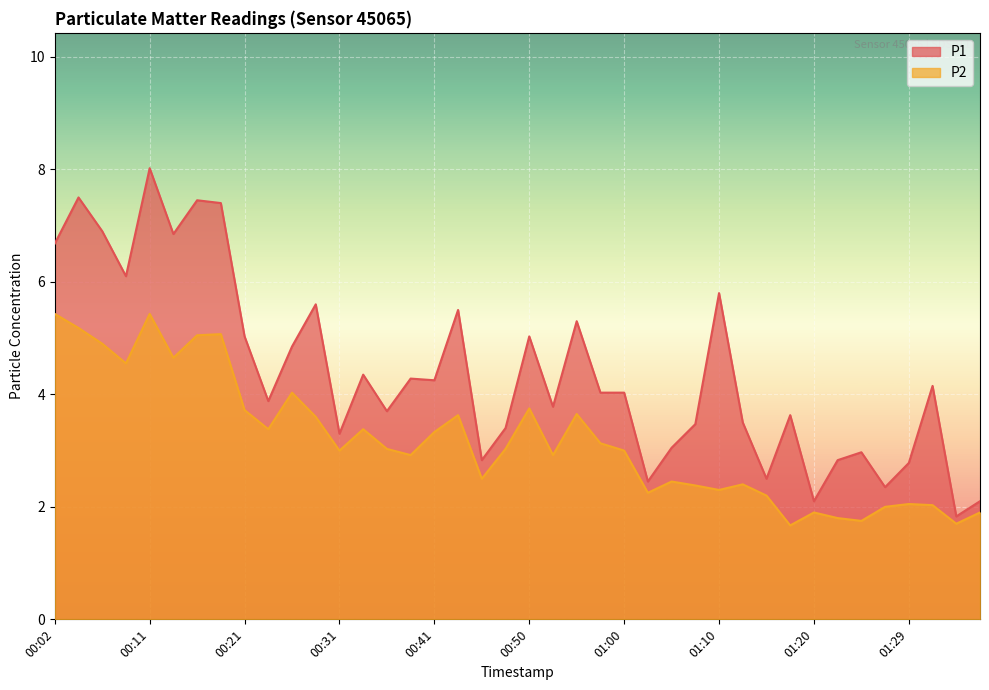

At which category does P1 reach its first local peak?

00:04